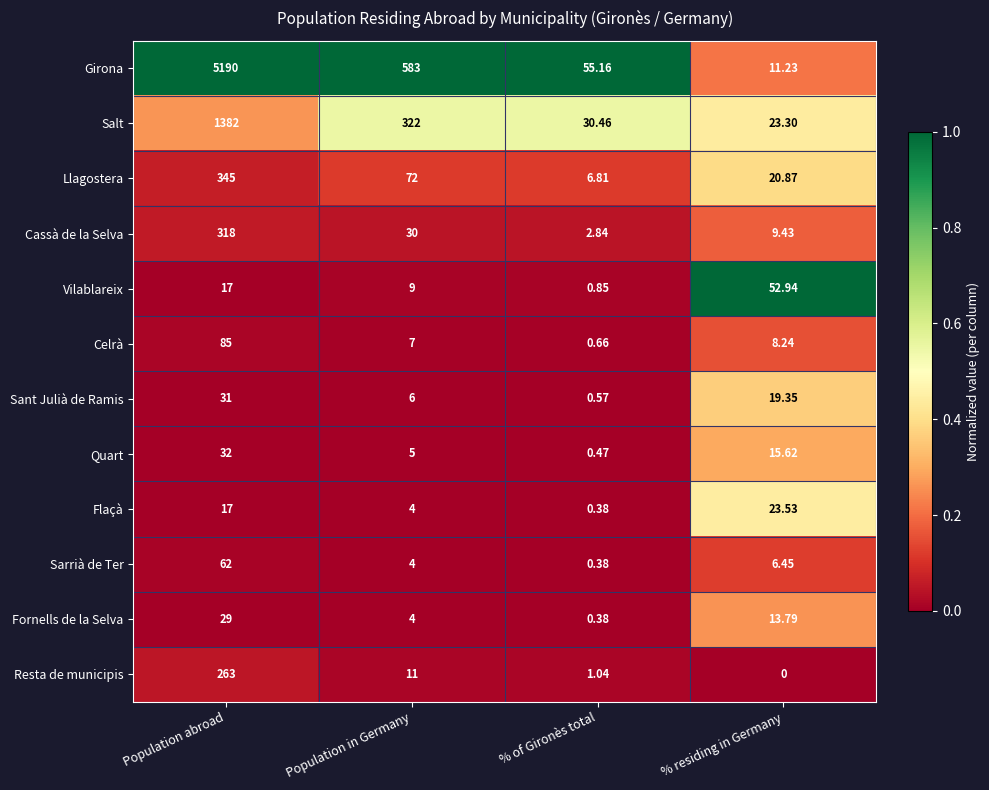

Rank the series by their maximum value, from highest to lowest.

Girona, Salt, Llagostera, Cassà de la Selva, Resta de municipis, Celrà, Sarrià de Ter, Vilablareix, Quart, Sant Julià de Ramis, Fornells de la Selva, Flaçà